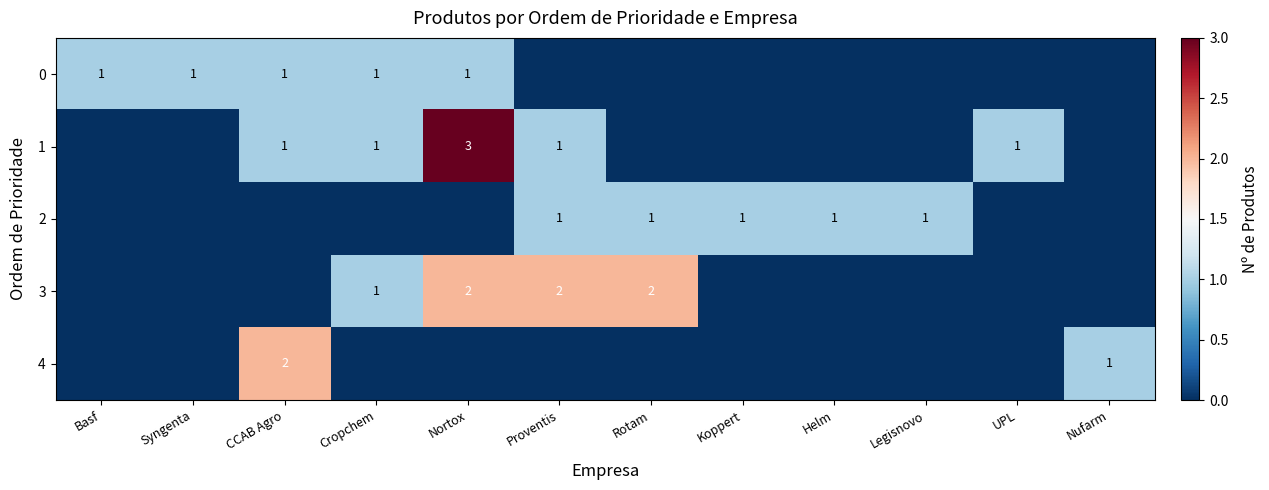

Is it true that 3 equals 2 at Rotam?

True